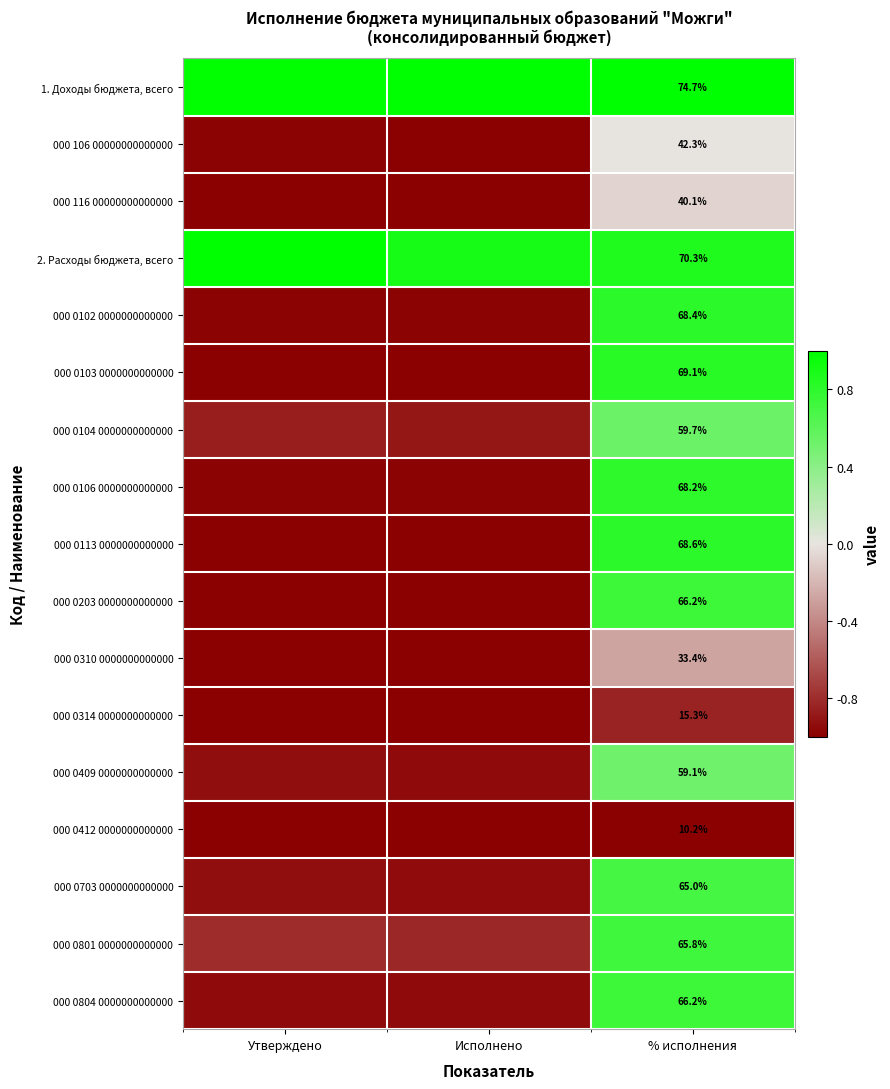

What is the total value across all series at Исполнено?

-12.6